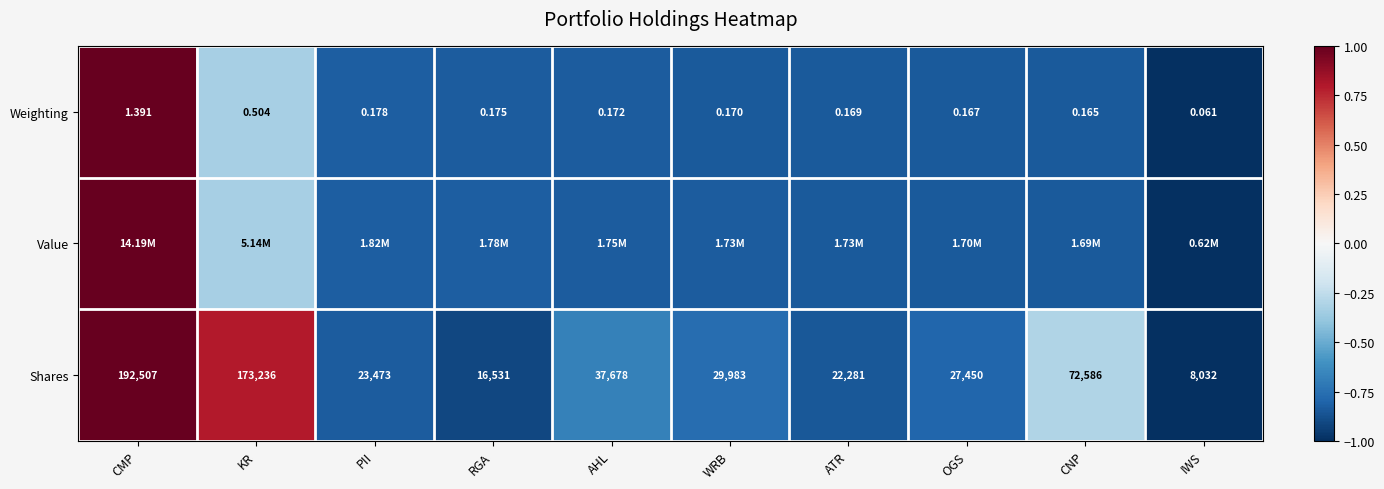

At which label is Weighting closest to 0?

IWS